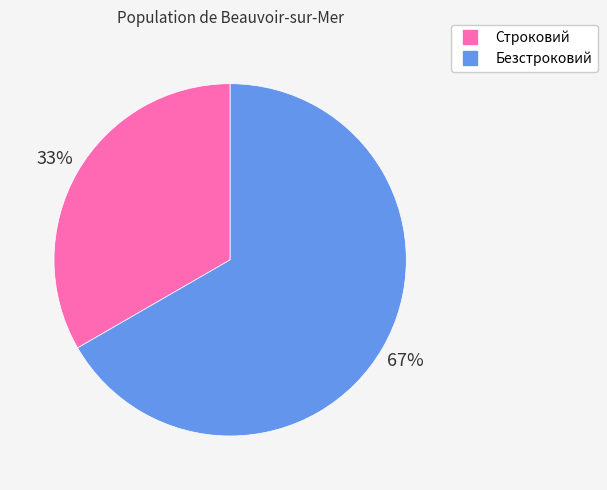

What is the majority slice?

Безстроковий